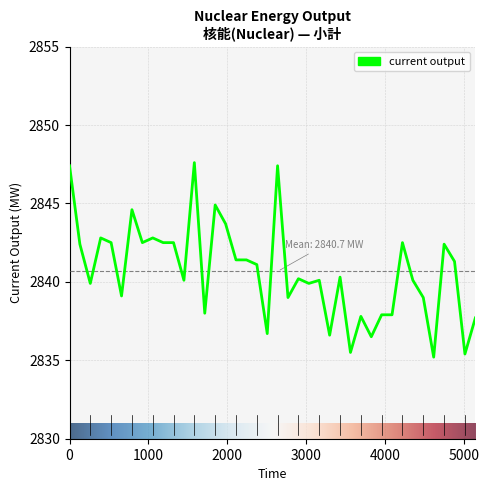

What is the smallest value displayed?

2835.2